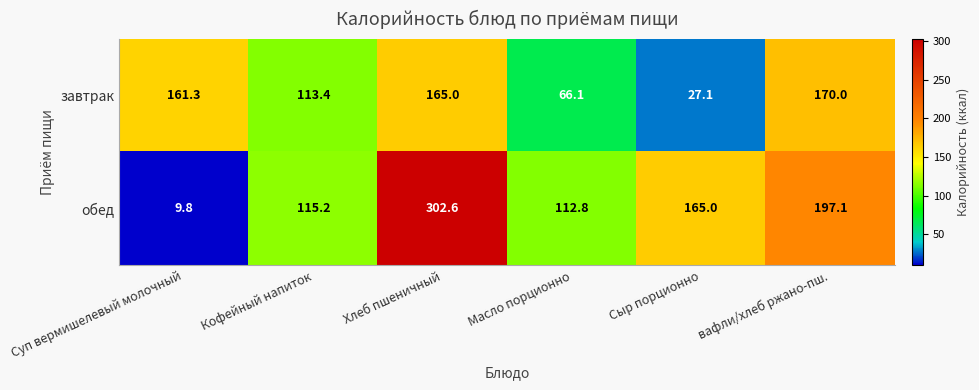

Reading left to right, transcribe all the data shown in this chart.

завтрак: 161.3	113.4	165.0	66.1	27.1	170.0
обед: 9.8	115.2	302.6	112.8	165.0	197.1